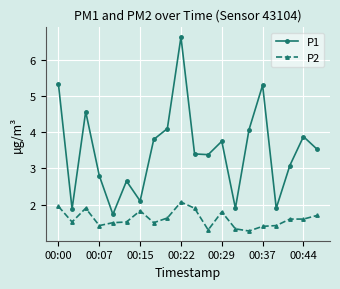

True or false: P2 has more than 2 points higher than both neighbors.

True